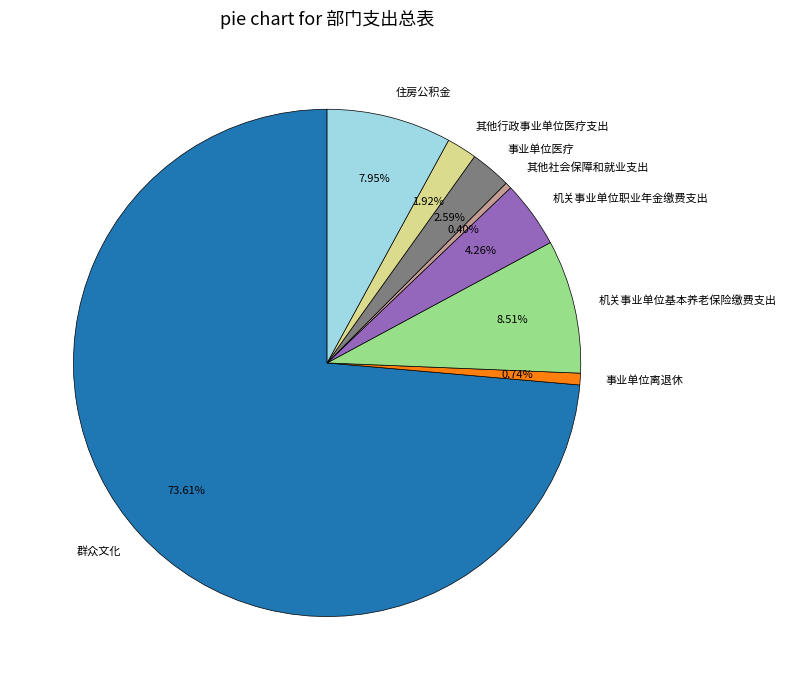

What portion of the pie excludes 机关事业单位基本养老保险缴费支出?

91.5%